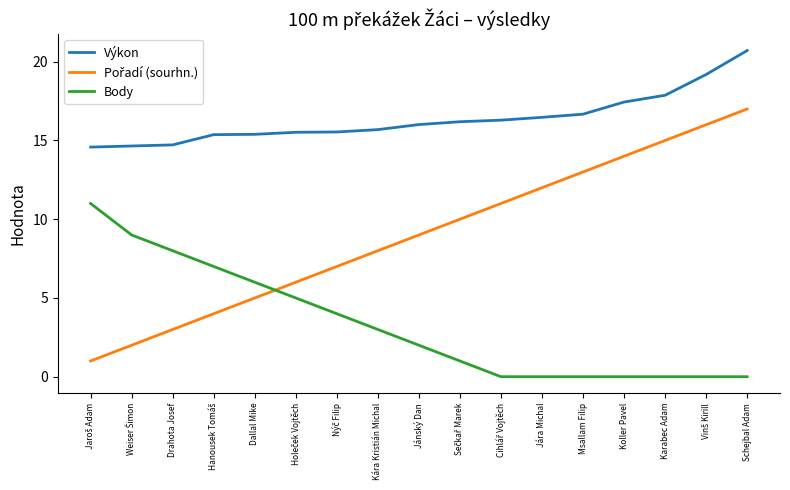

Which category has the highest value in the Výkon series?

Schejbal Adam